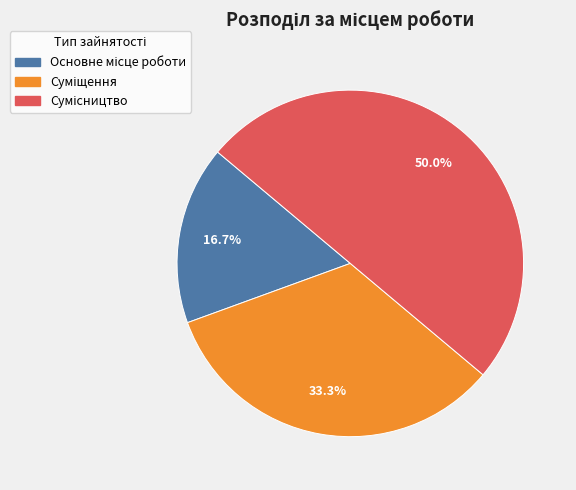

Which category has the biggest portion of the pie?

Сумісництво